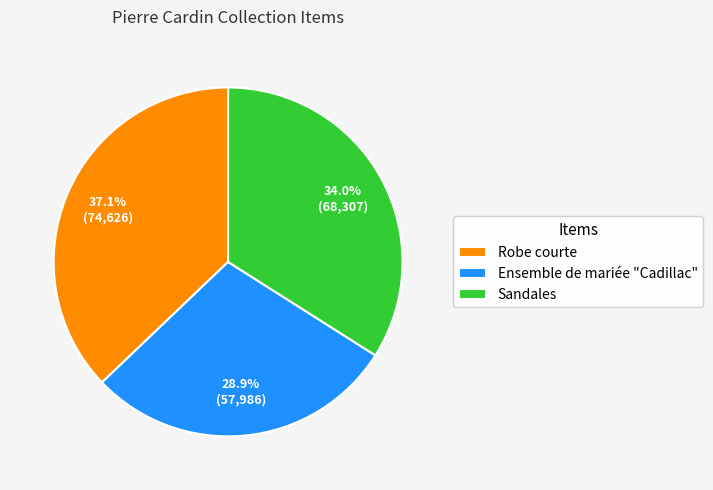

Which slice is the largest?

Robe courte